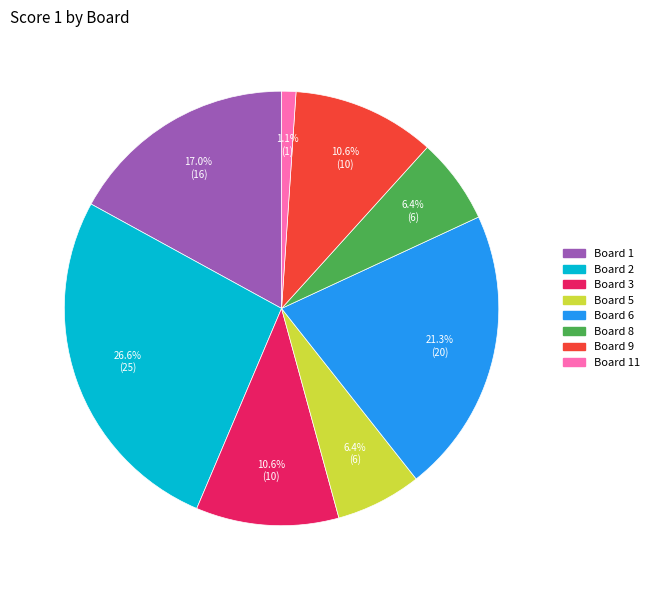

How many slices are in this pie chart?

8